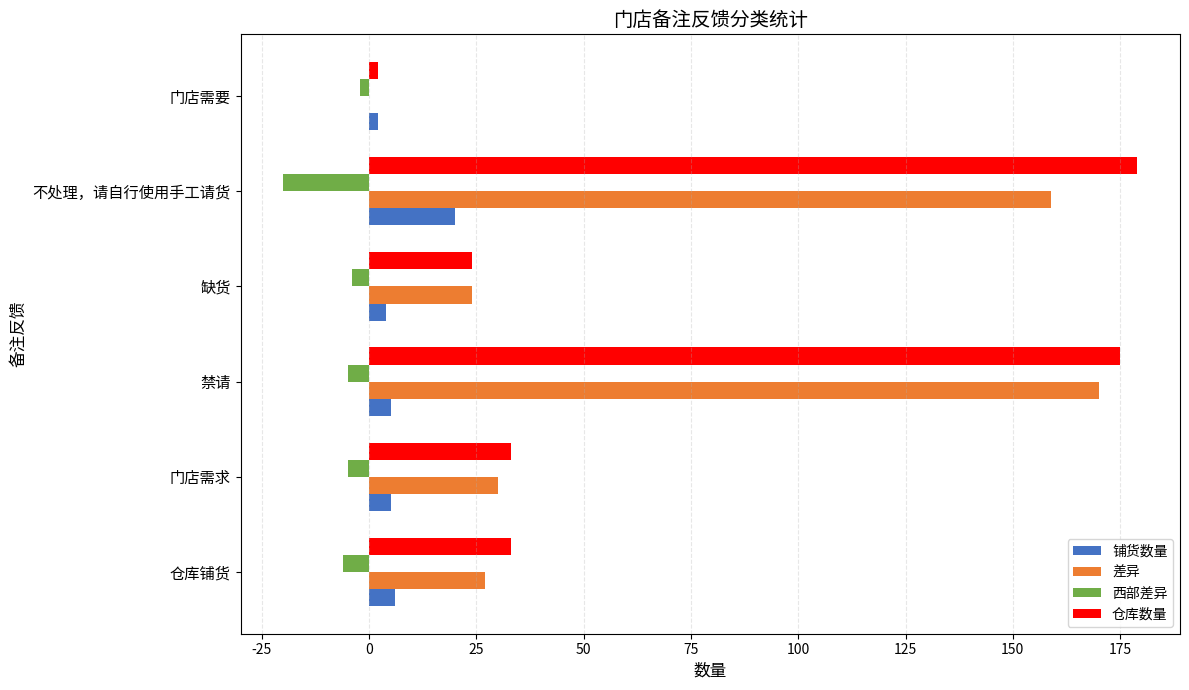

Between 门店需求 and 不处理，请自行使用手工请货, which series saw the biggest shift?

仓库数量